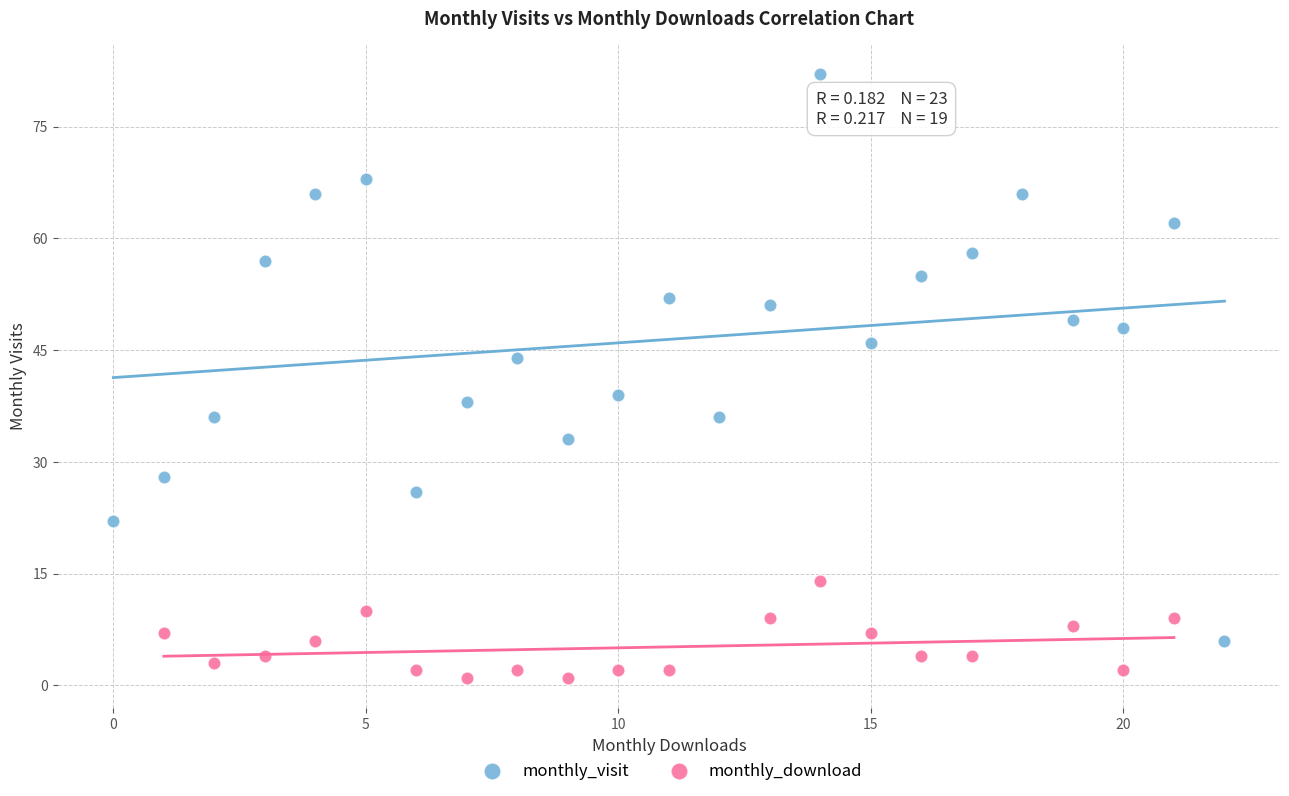

Which series contains the lowest Y value?

monthly_download